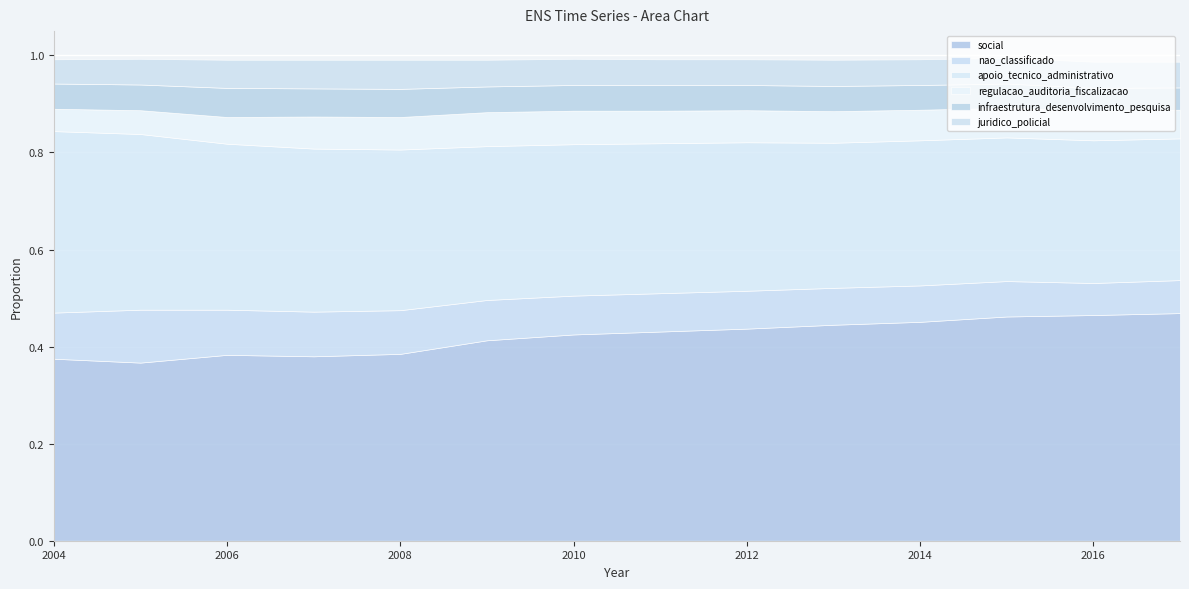

What is the average value of the regulacao_auditoria_fiscalizacao series?

0.1